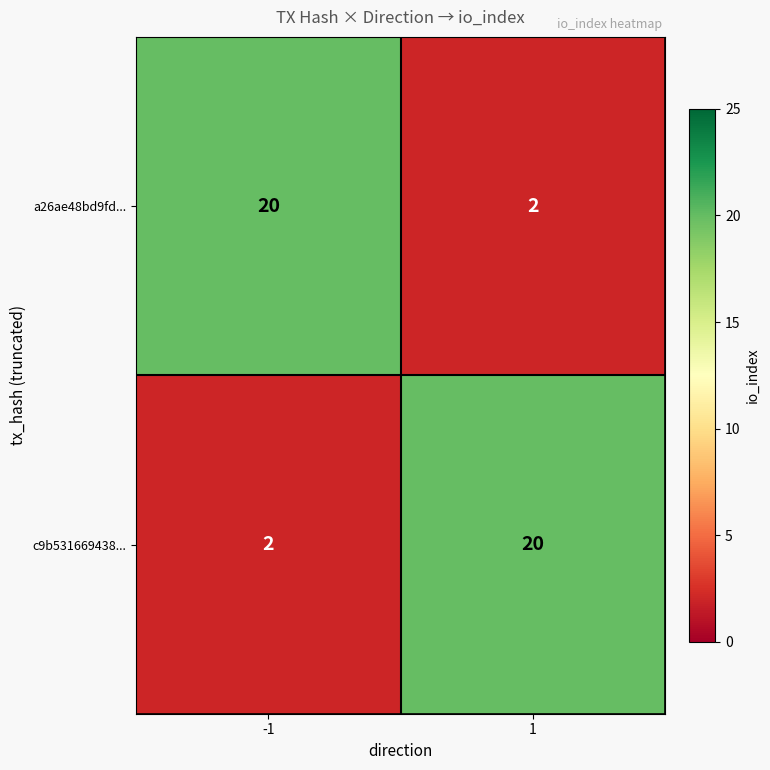

How many categories are shown in the chart?

2